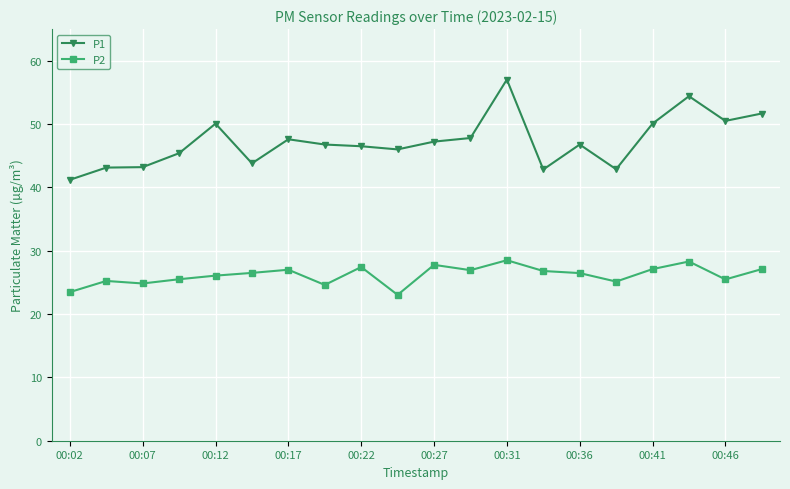

Which series has the largest total across all categories?

P1